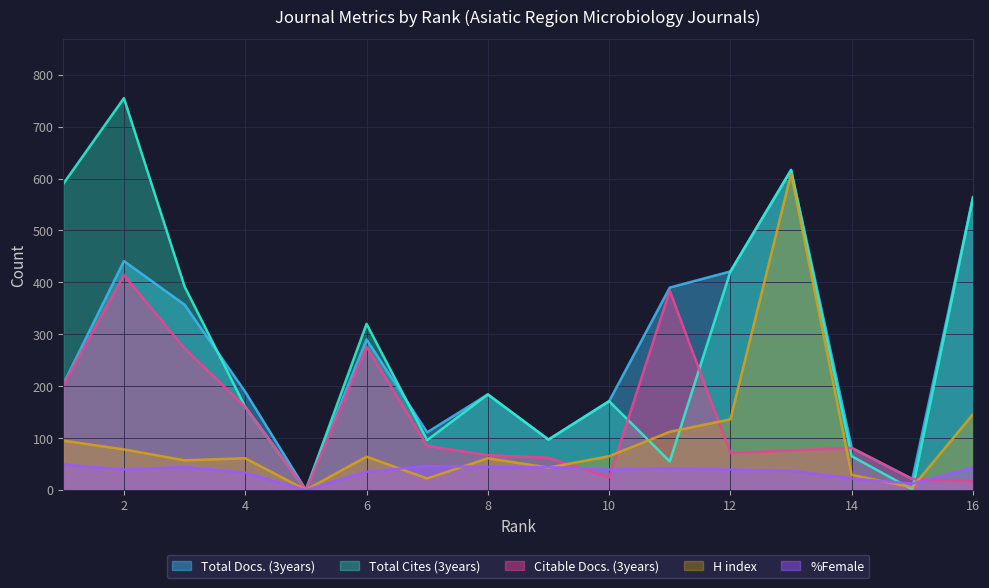

At which category does Total Docs. (3years) reach its first local valley?

5